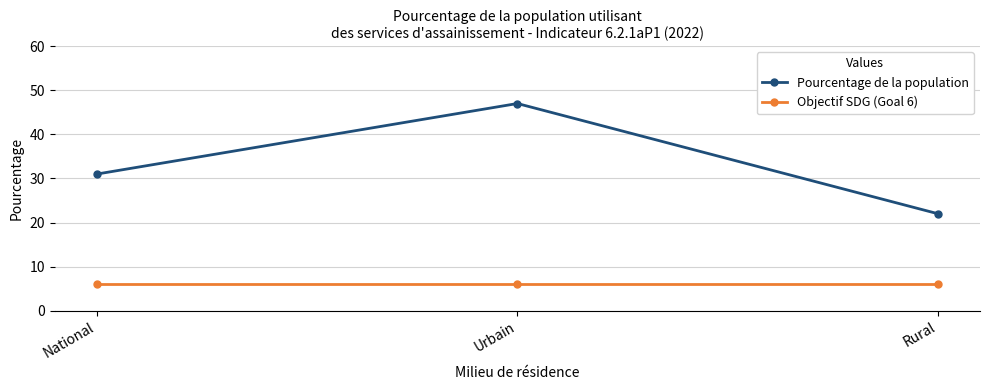

What position from the left is National?

1